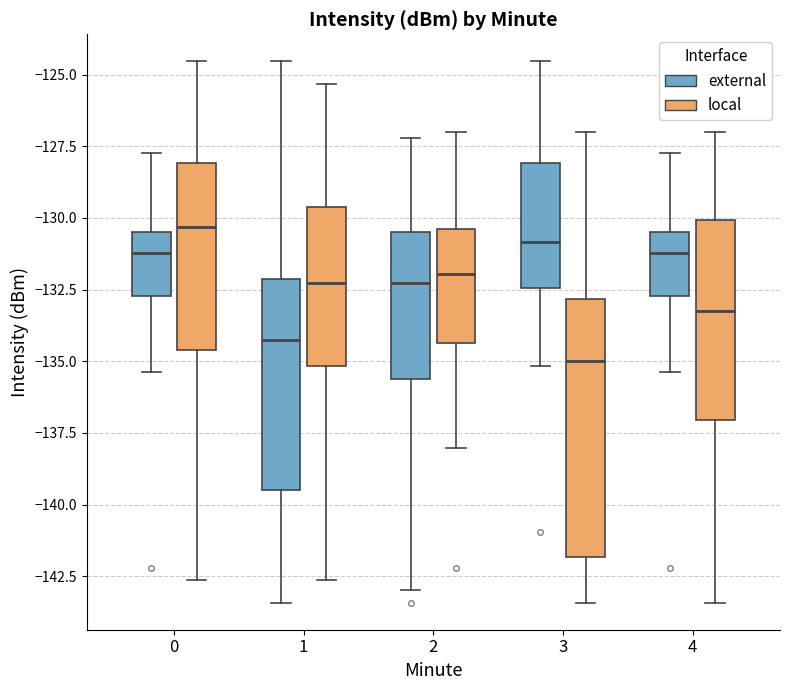

Which box's median line is the lowest?

3 (local)